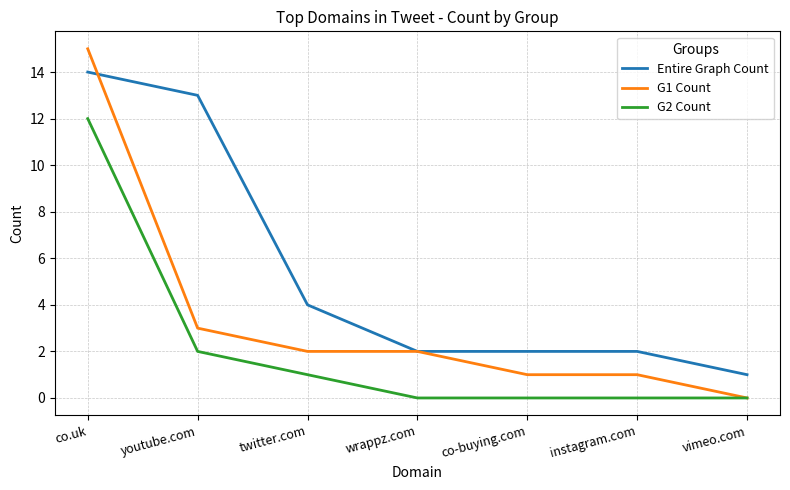

What position from the right is co.uk?

7